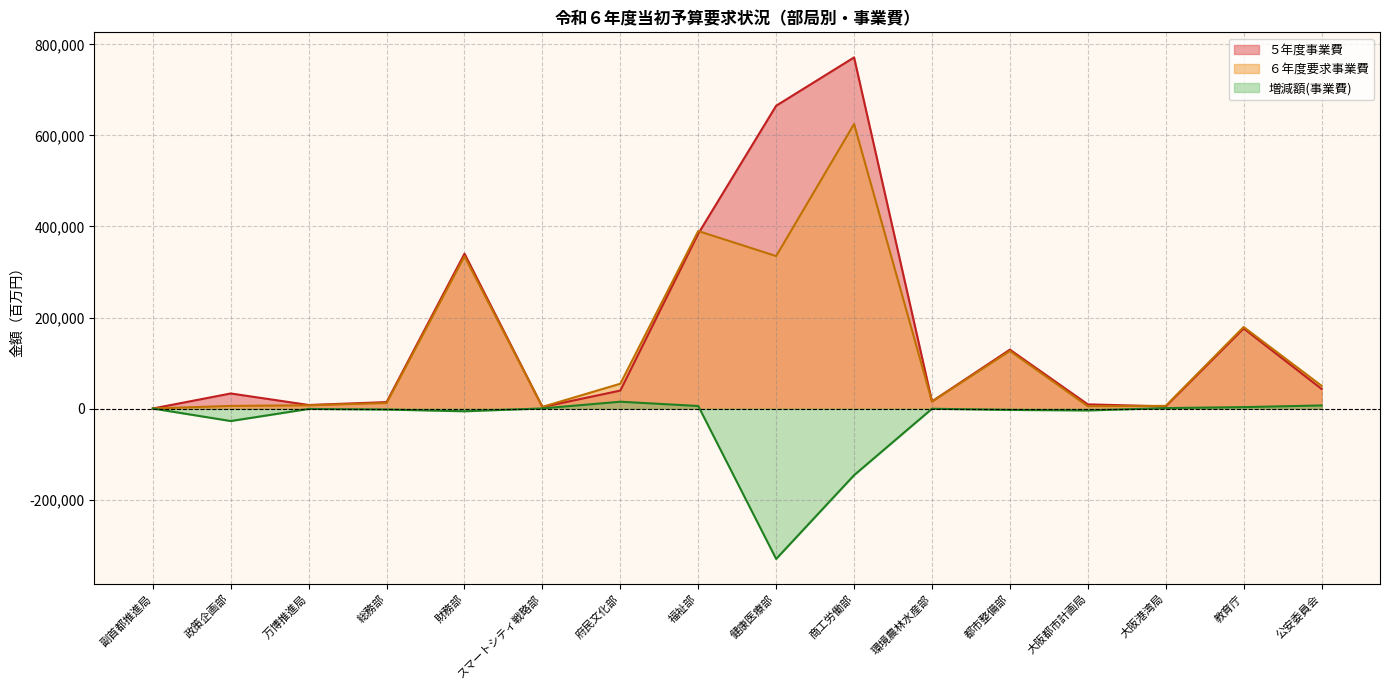

Does the chart display data point markers on the line(s)?

No